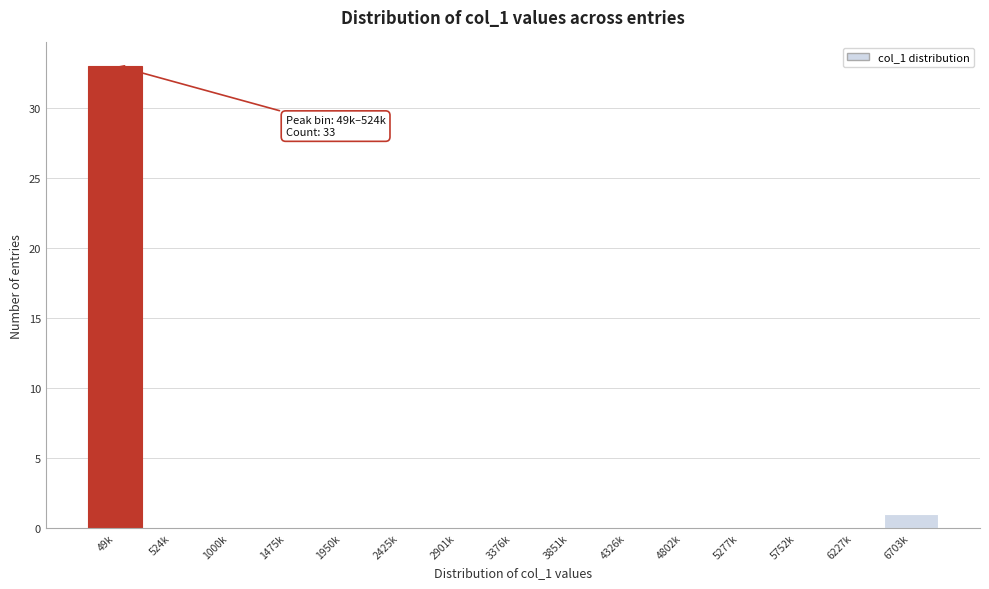

Reading left to right, list all the values displayed in this chart.

49k=33	524k=0	1000k=0	1475k=0	1950k=0	2425k=0	2901k=0	3376k=0	3851k=0	4326k=0	4802k=0	5277k=0	5752k=0	6227k=0	6703k=1